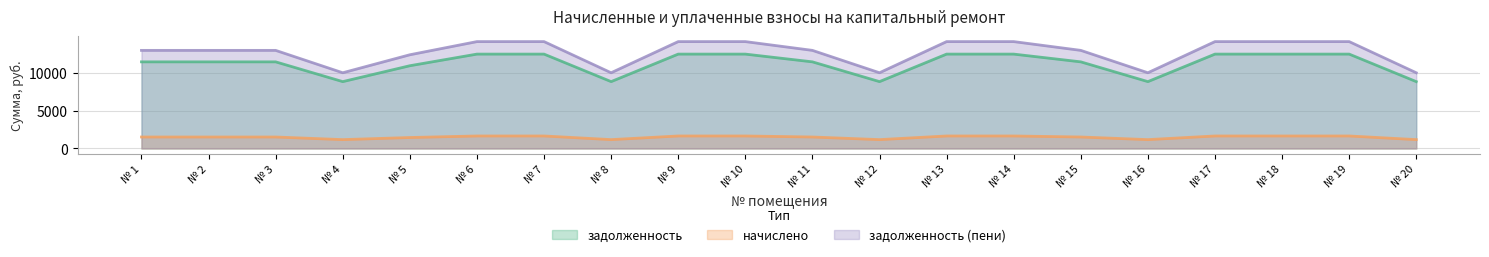

Which series changed the most between № 6 and № 16?

задолженность (пени)